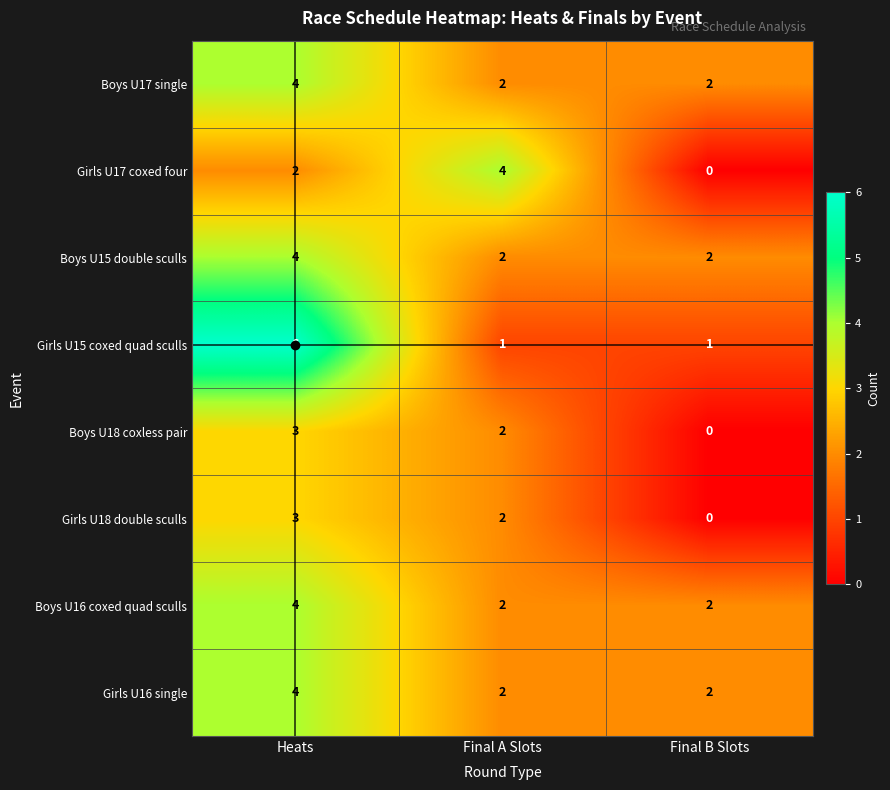

Rank the categories by Girls U17 coxed four value from lowest to highest.

Final B Slots, Heats, Final A Slots